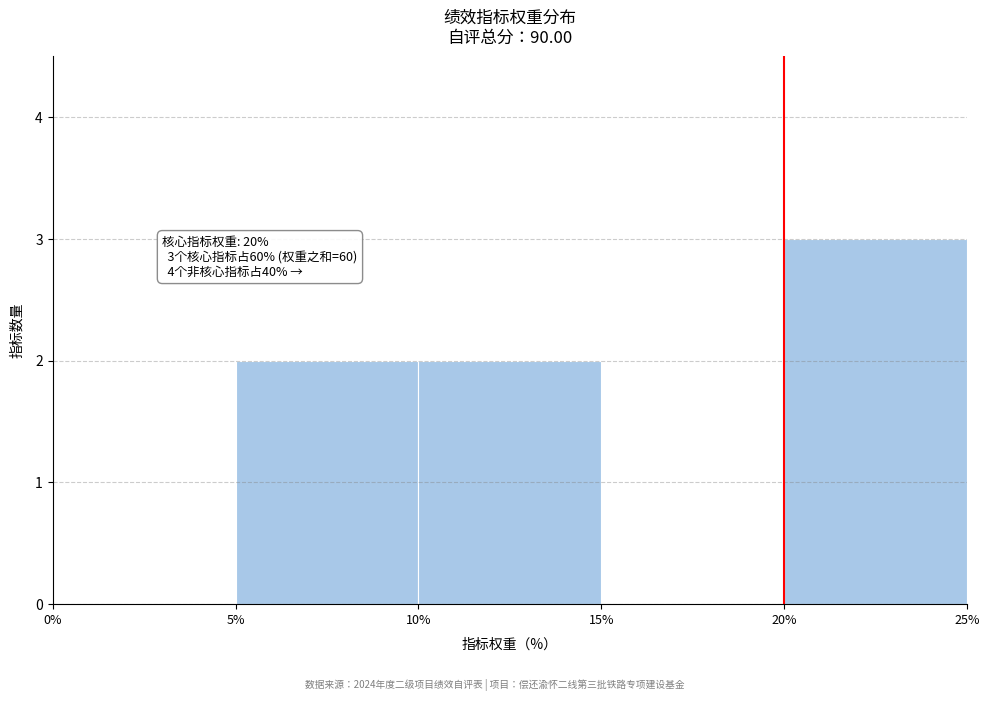

Over which range of the x-axis is the bar tallest?

20% to 25%